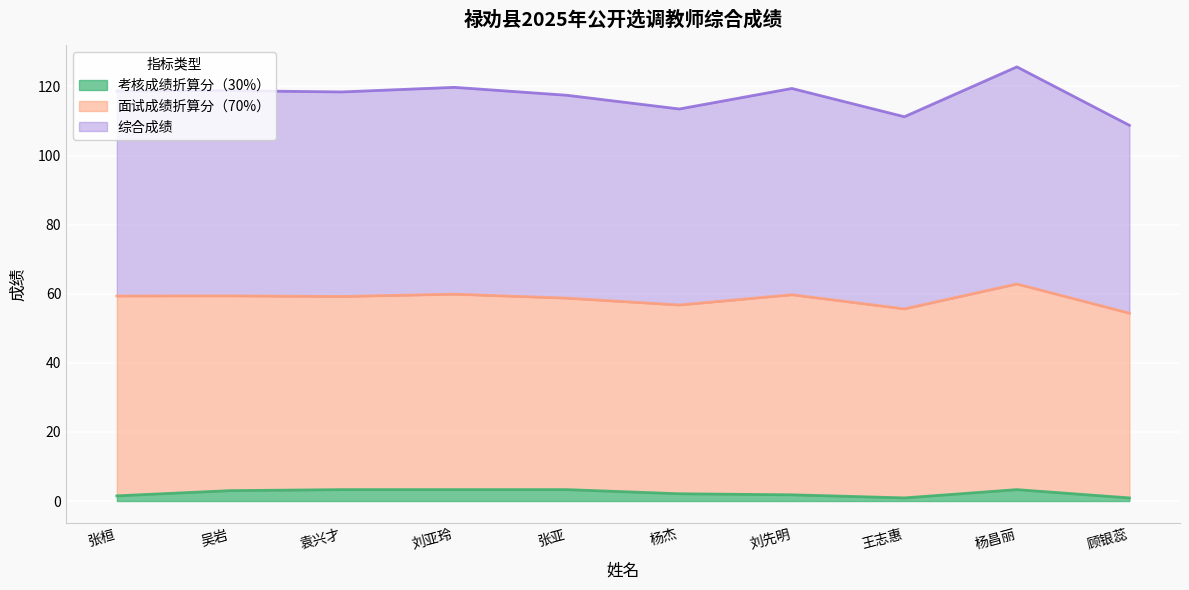

What is the sum of the 综合成绩 values at 杨杰 and 吴岩?

116.1